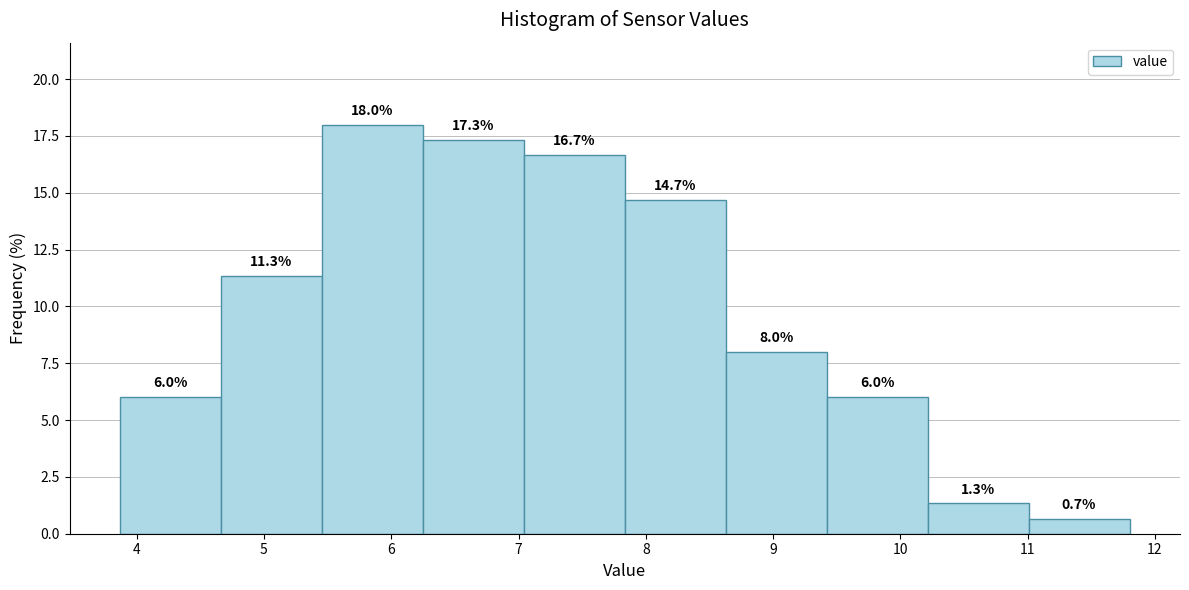

How tall is the bar that spans 6.2 to 7.0 on the x-axis? The bar edges are not printed on the chart, so give them approximately, as read against the axis.

17.3